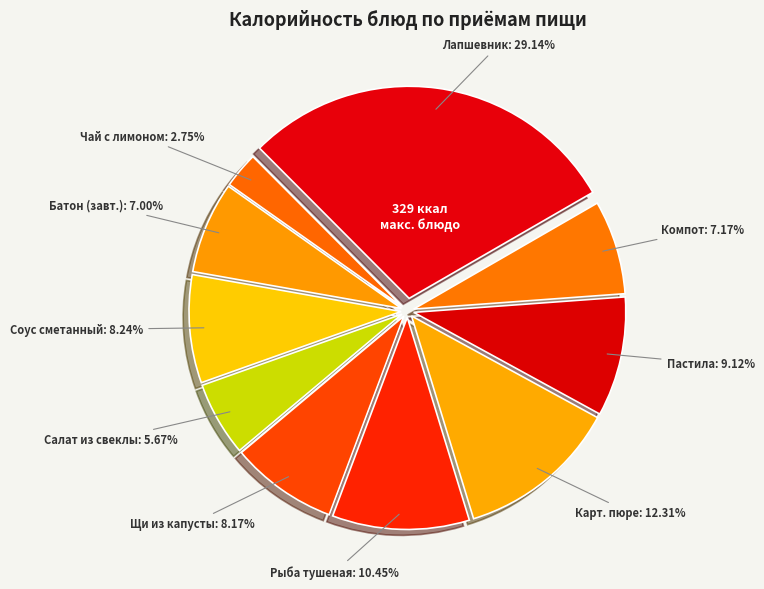

How many segments does this pie chart have?

10